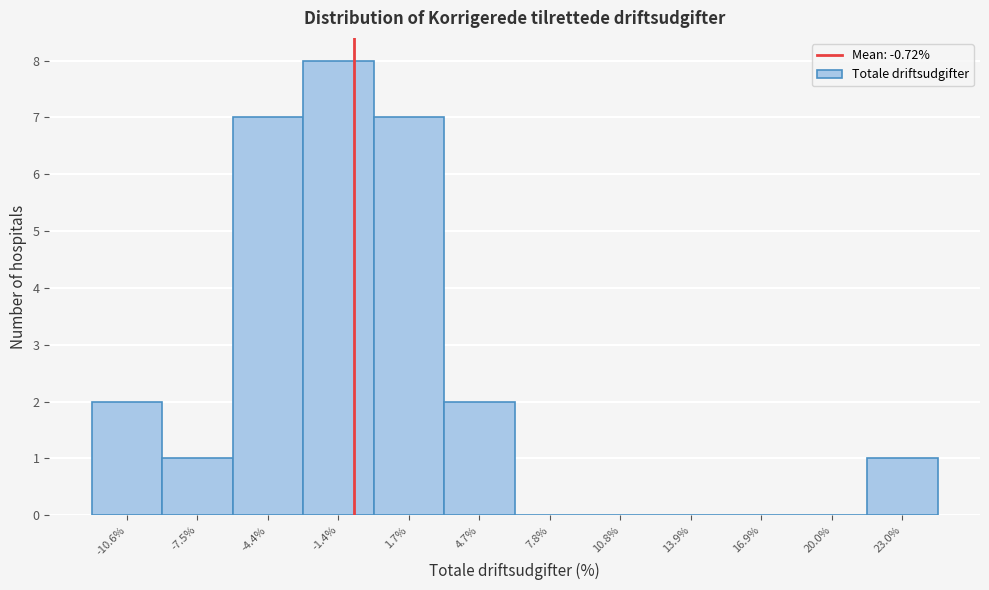

Reading left to right, list every bar in this chart as the range it spans on the x-axis followed by its height. Neither the bar edges nor the heights are printed on the chart, so give them approximately, as read against the axes.

-12.0 to -9.0: 2
-9.0 to -6.0: 1
-6.0 to -3.0: 7
-3.0 to 0.0: 8
0.0 to 3.0: 7
3.0 to 6.0: 2
6.0 to 9.5: 0
9.5 to 12.5: 0
12.5 to 15.5: 0
15.5 to 18.5: 0
18.5 to 21.5: 0
21.5 to 24.5: 1